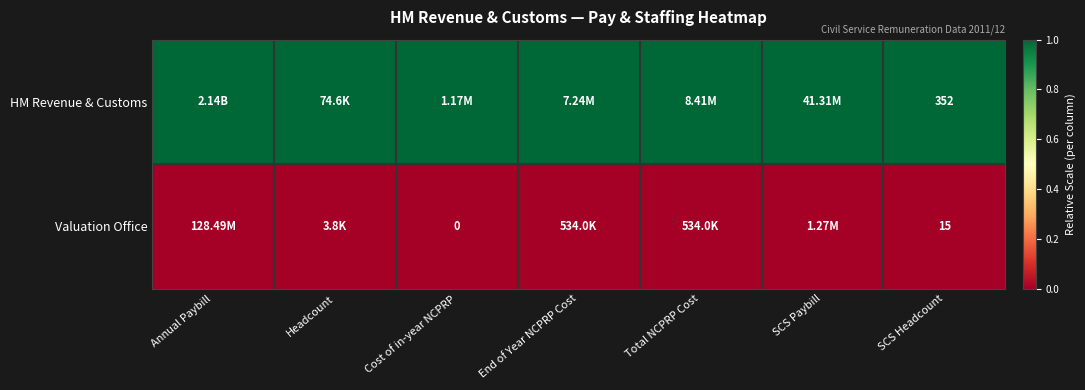

Which series has the largest total across all categories?

HM Revenue & Customs